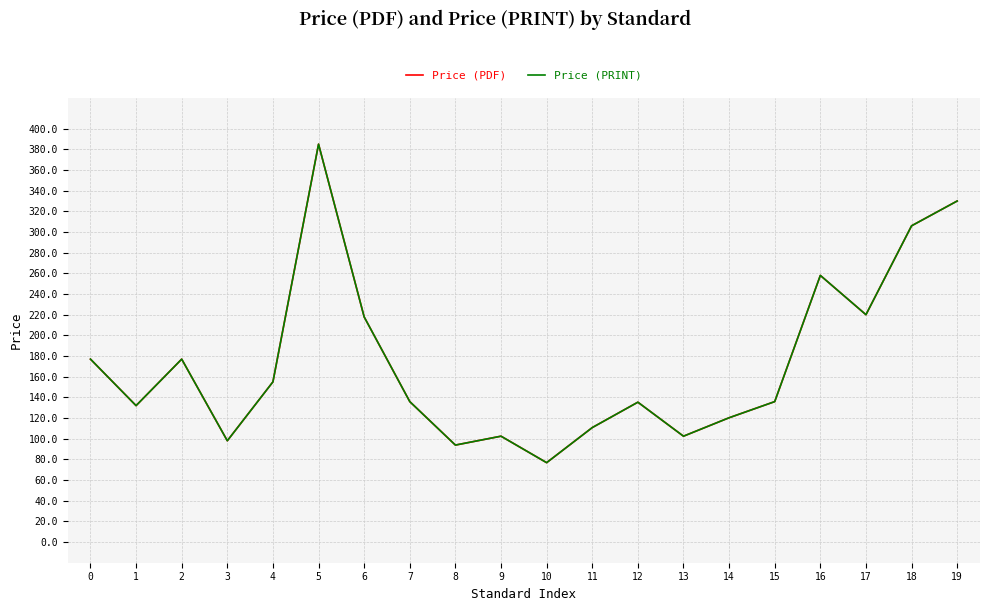

Where is Price (PRINT) nearest to the value 230?

17